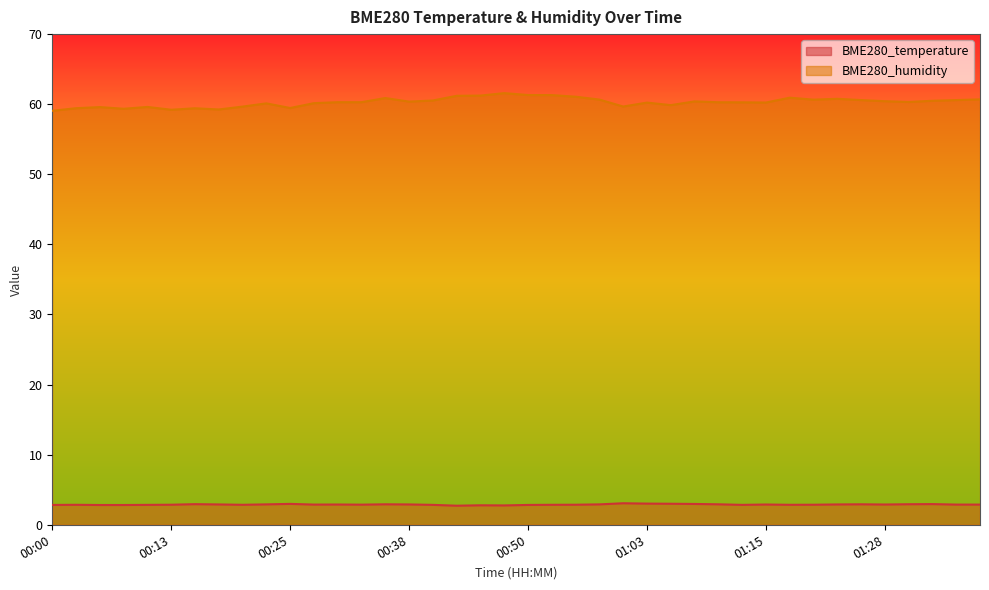

True or false: BME280_humidity has more than 2 interior local peaks.

True